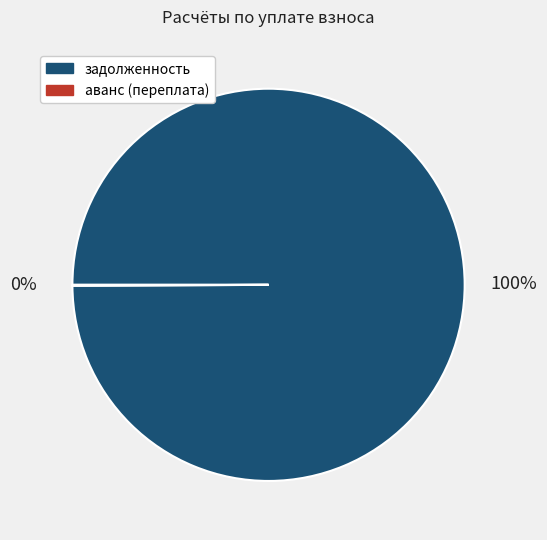

Is задолженность the majority of the pie?

Yes